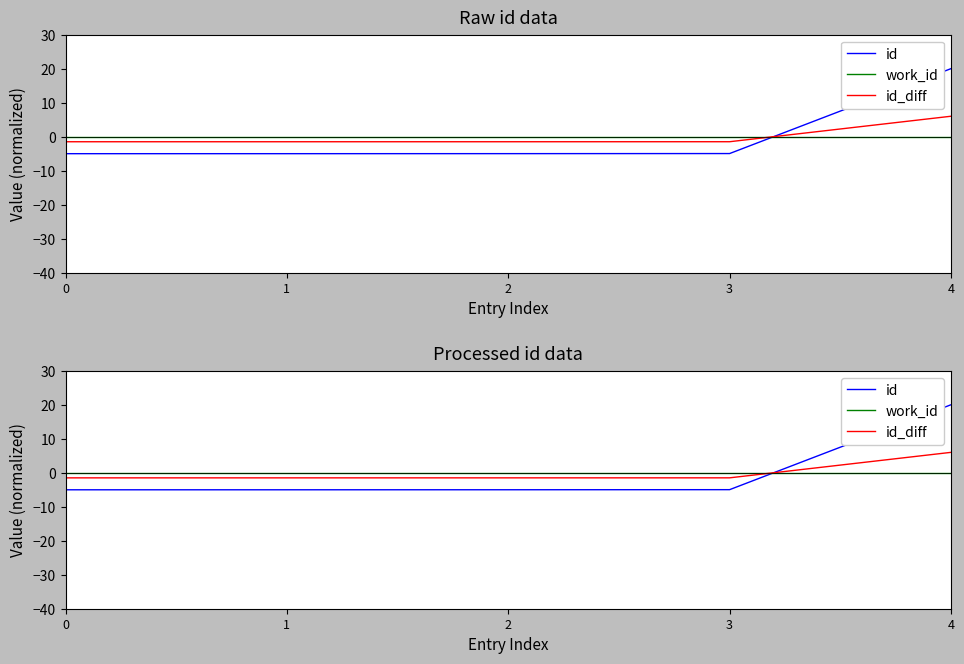

What are all the series names shown in the legend?

id, work_id, id_diff